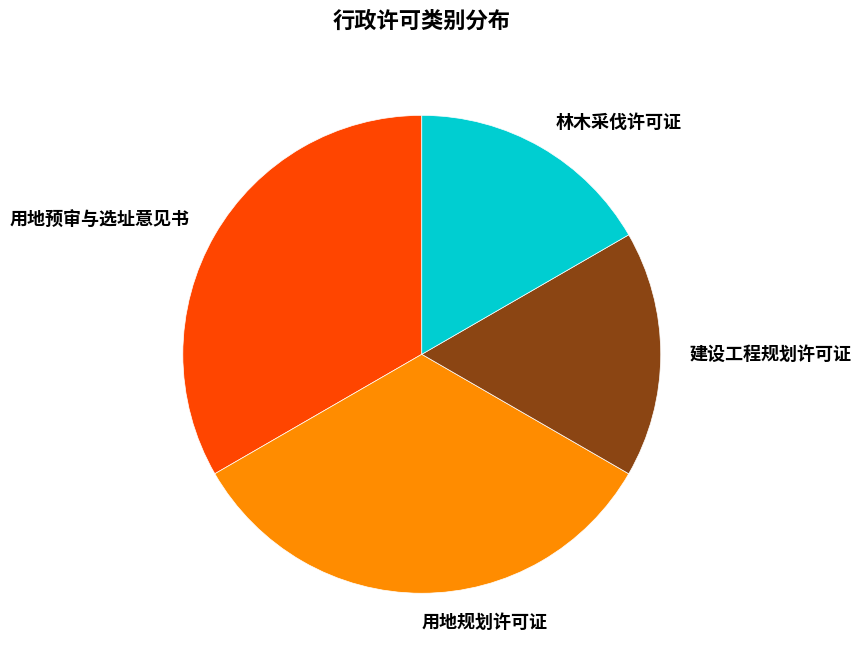

Do 林木采伐许可证 and 建设工程规划许可证 together represent more than half of the pie?

No